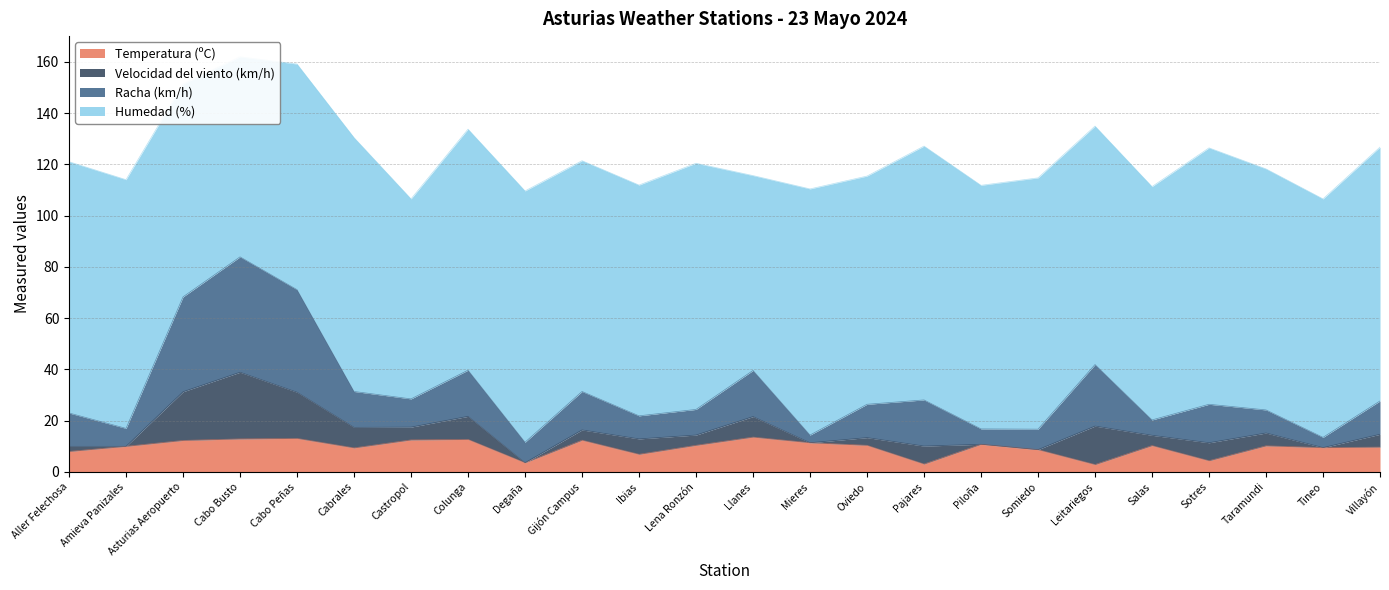

True or false: Temperatura (ºC) has a value of 15.7 at Amieva Panizales.

False